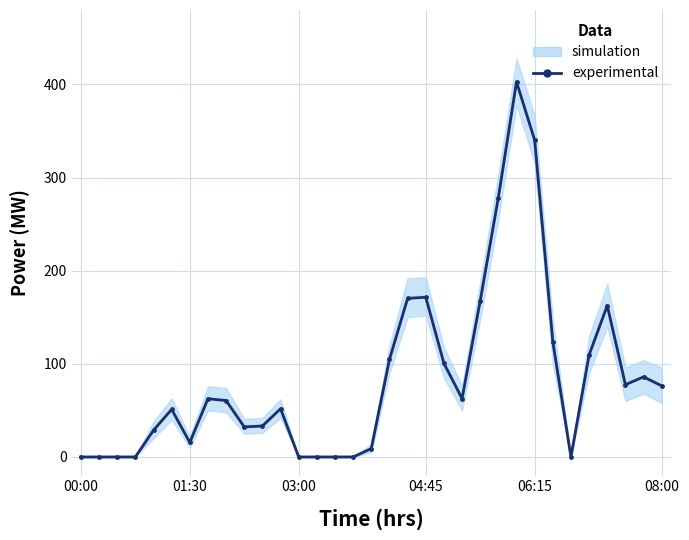

Reading left to right, list all the values displayed in this chart.

0.0	0.0	0.0	0.0	28.7	51.1	15.6	62.5	60.6	32.2	33.2	51.8	0.0	0.0	0.0	0.0	9.0	104.7	170.3	171.5	100.6	62.7	167.7	278.6	402.8	340.3	123.8	0.0	109.6	162.6	77.6	86.0	76.4